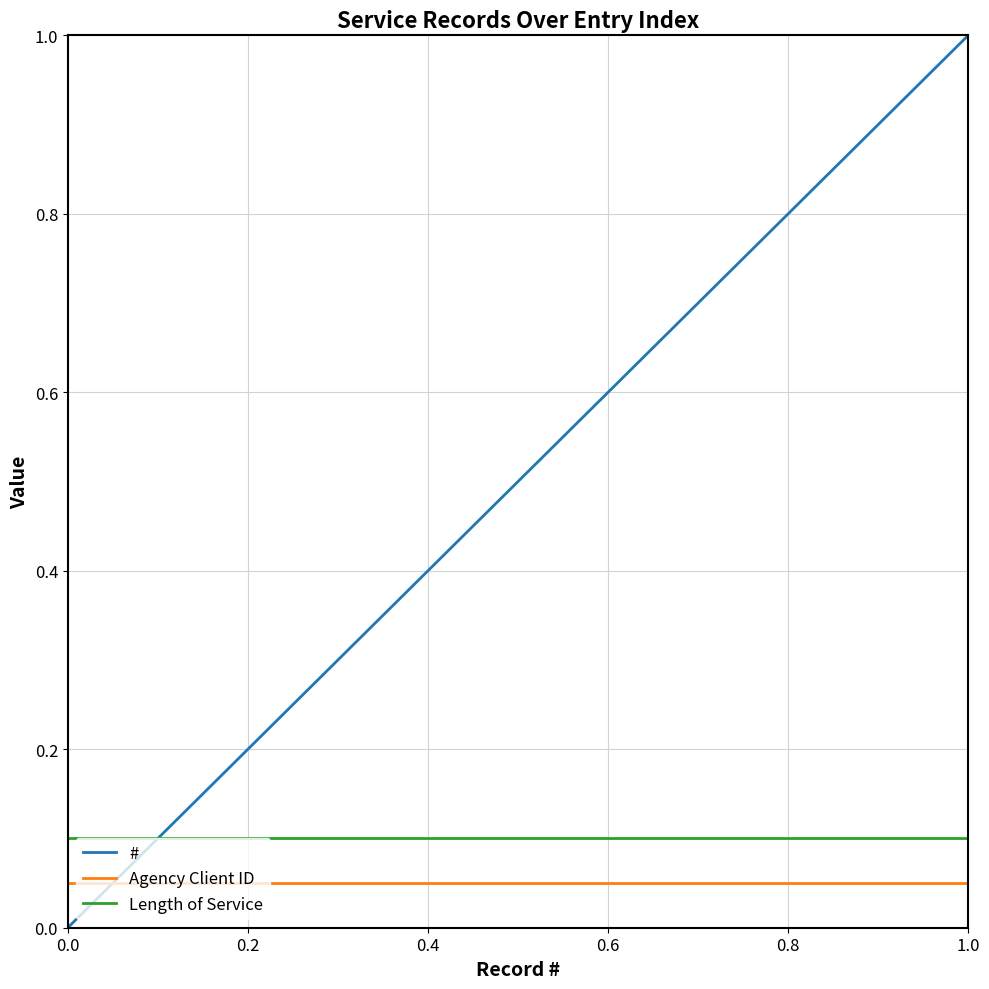

True or false: Length of Service and Agency Client ID intersect in this chart.

False